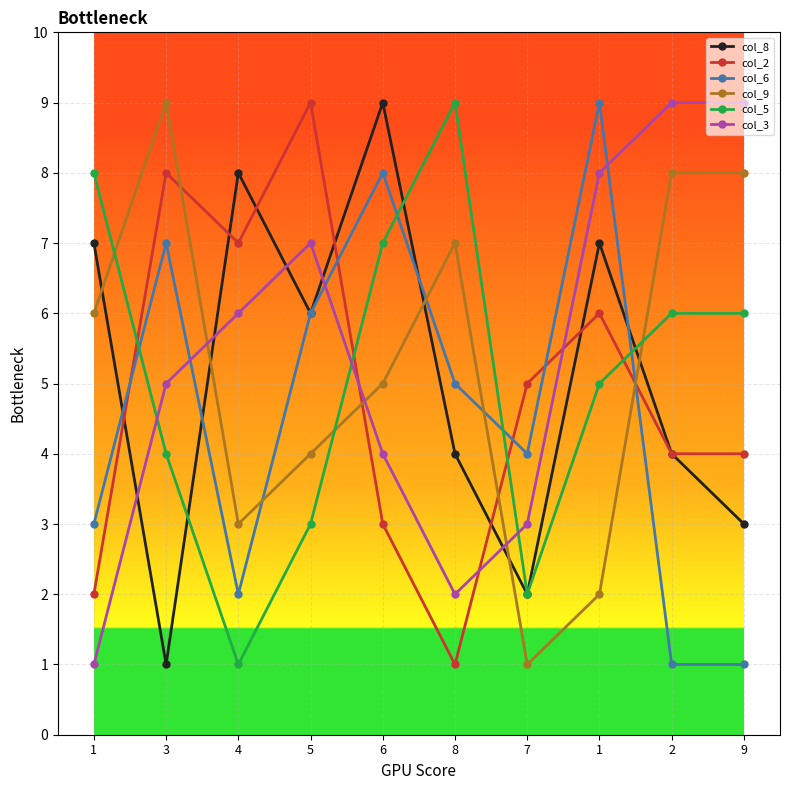

Is the value of col_8 at 2 greater than the value of col_2 at 5?

No